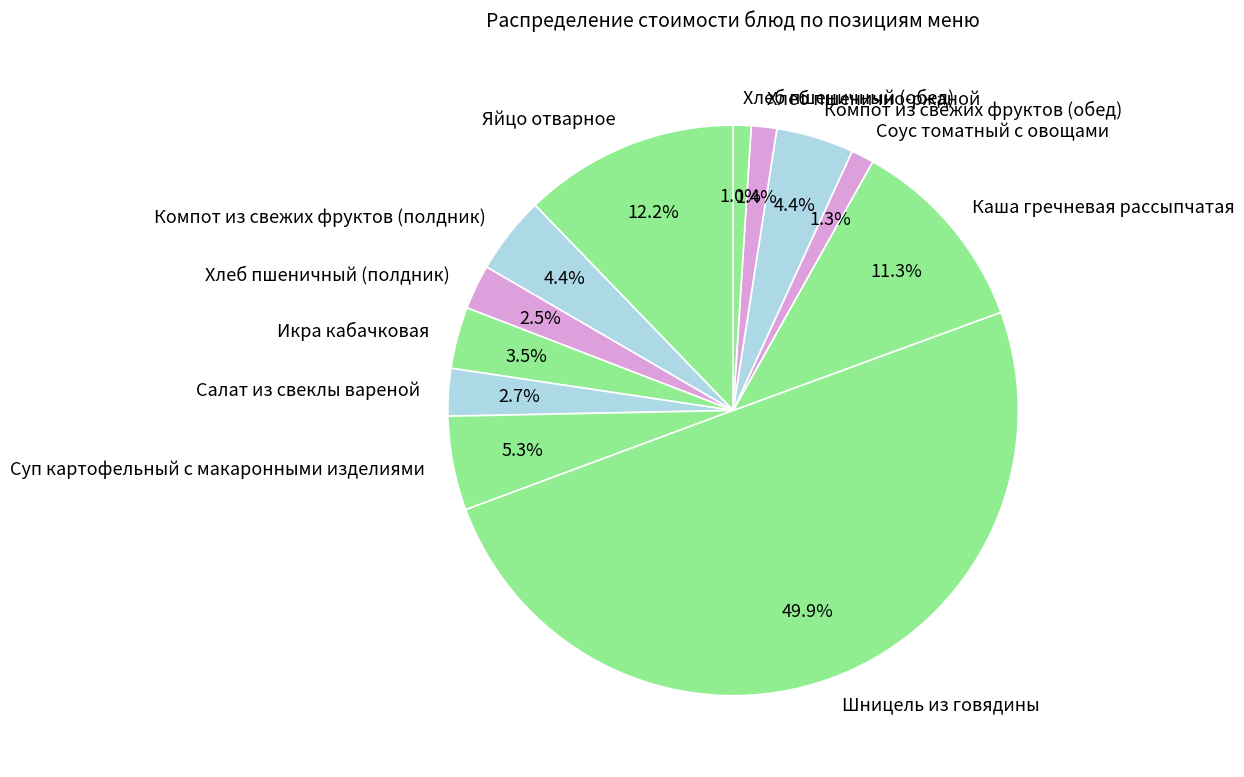

Which slice is the largest?

Шницель из говядины